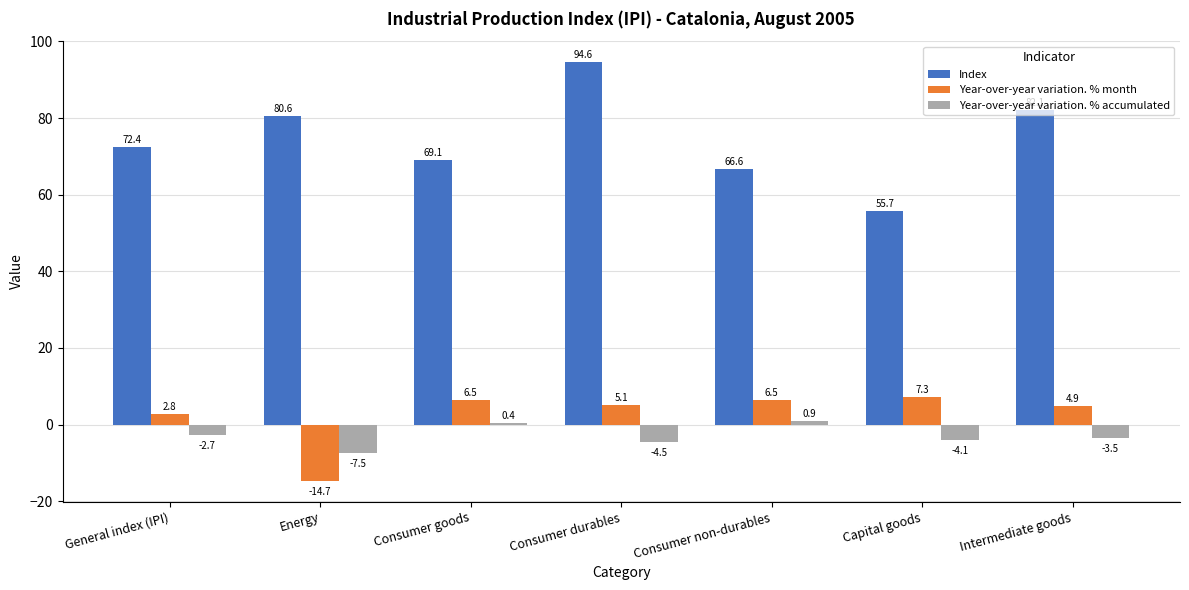

Which series has the largest range (max minus min)?

Index